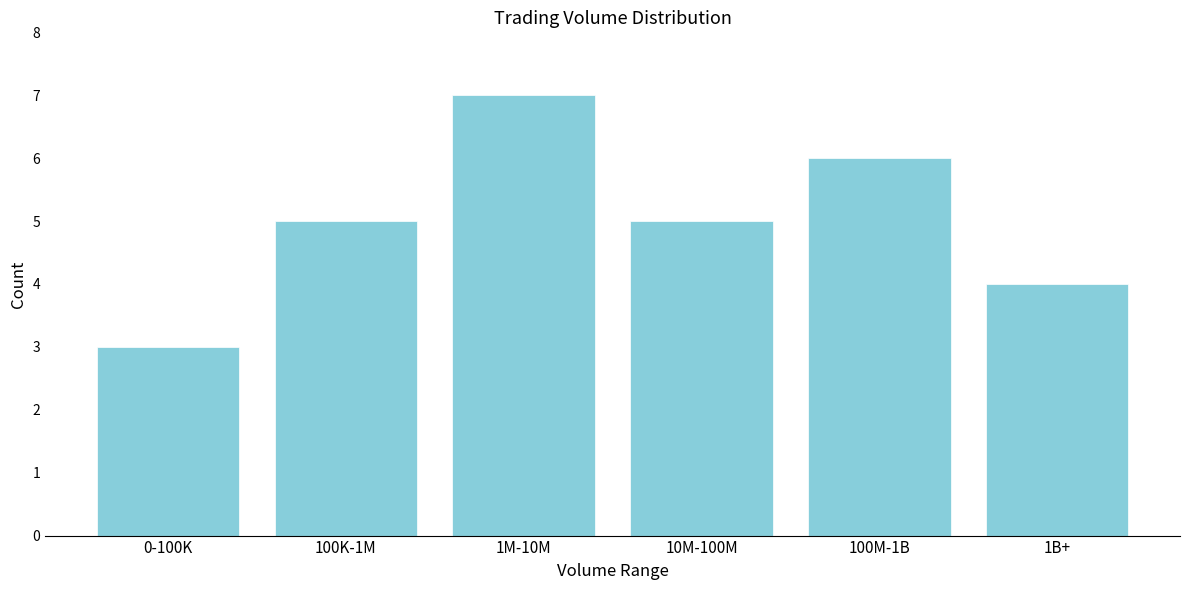

Reading left to right, transcribe all the data shown in this chart.

3	5	7	5	6	4